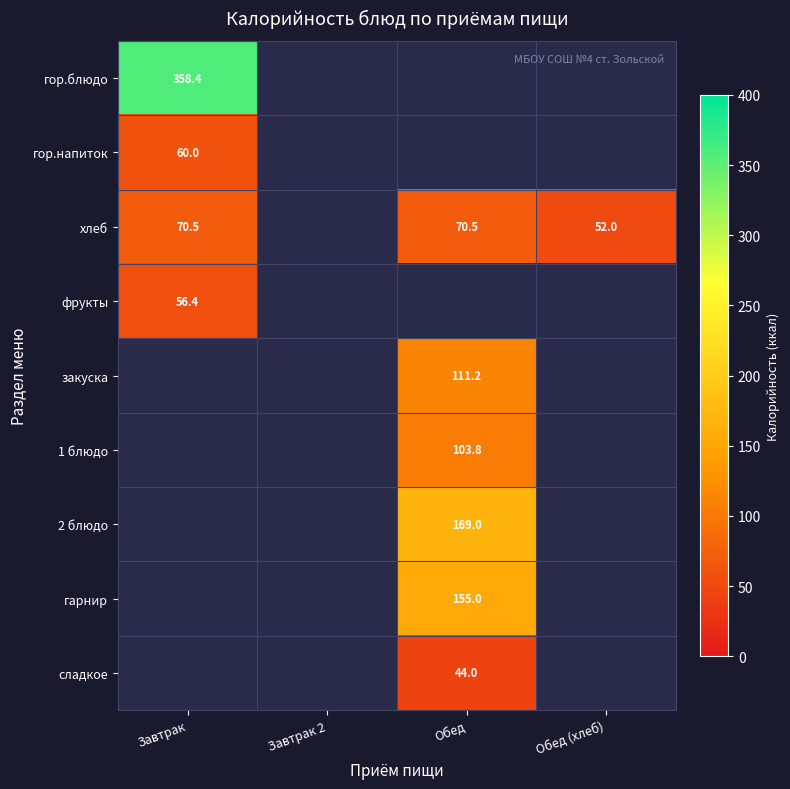

What is the smallest value displayed?

44.0